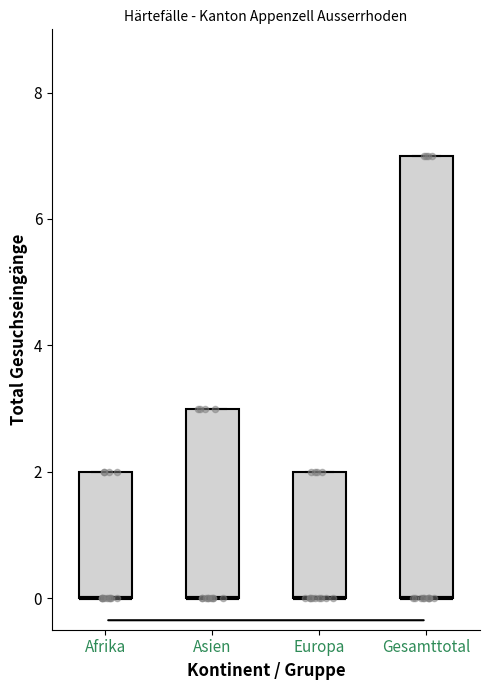

Reading left to right, transcribe this box plot: for each box, give where its median line is, the range the box spans, and where its two whiskers end, as read against the y-axis. The values are not printed on the chart, so give them approximately, as read against the axis.

Afrika: median 0 (drawn on the box's lower edge), box 0 to 2, whiskers 0 to 2
Asien: median 0 (drawn on the box's lower edge), box 0 to 3, whiskers 0 to 3
Europa: median 0 (drawn on the box's lower edge), box 0 to 2, whiskers 0 to 2
Gesamttotal: median 0 (drawn on the box's lower edge), box 0 to 7, whiskers 0 to 7